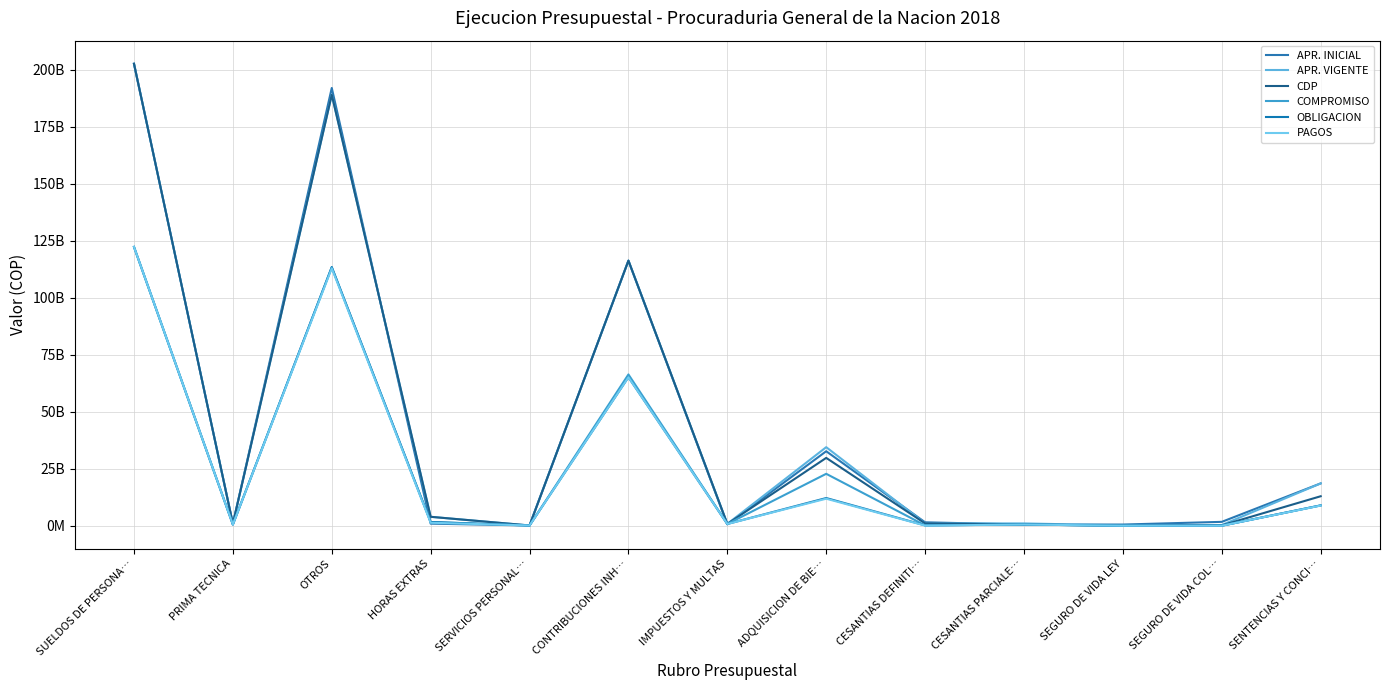

How many interior local peaks does the APR. INICIAL series have?

3